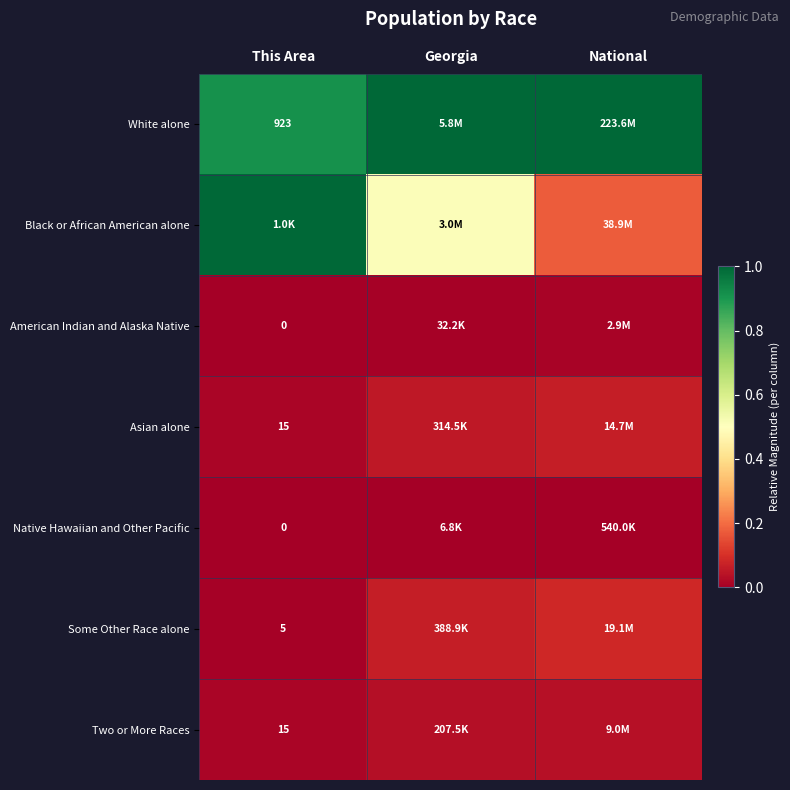

How many distinct data groups are displayed?

7